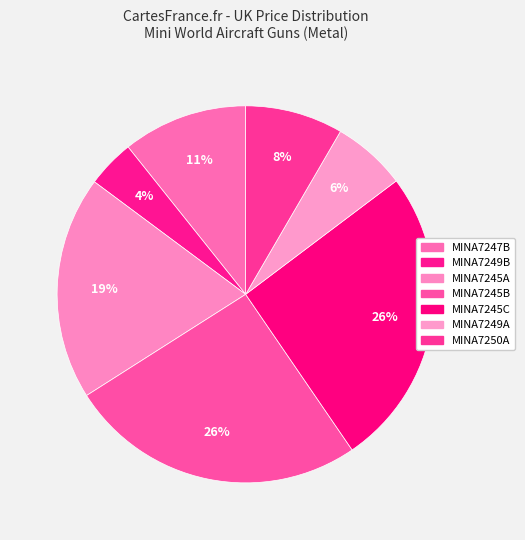

To the nearest percent, what percentage of the pie is MINA7249A?

6%